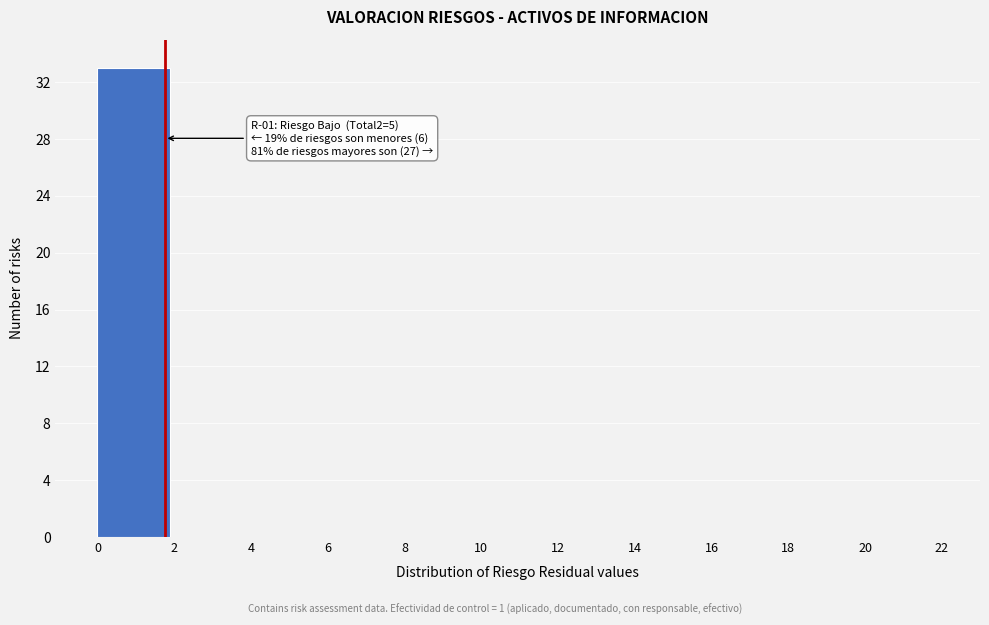

Over which range of the x-axis is the bar tallest?

0 to 2